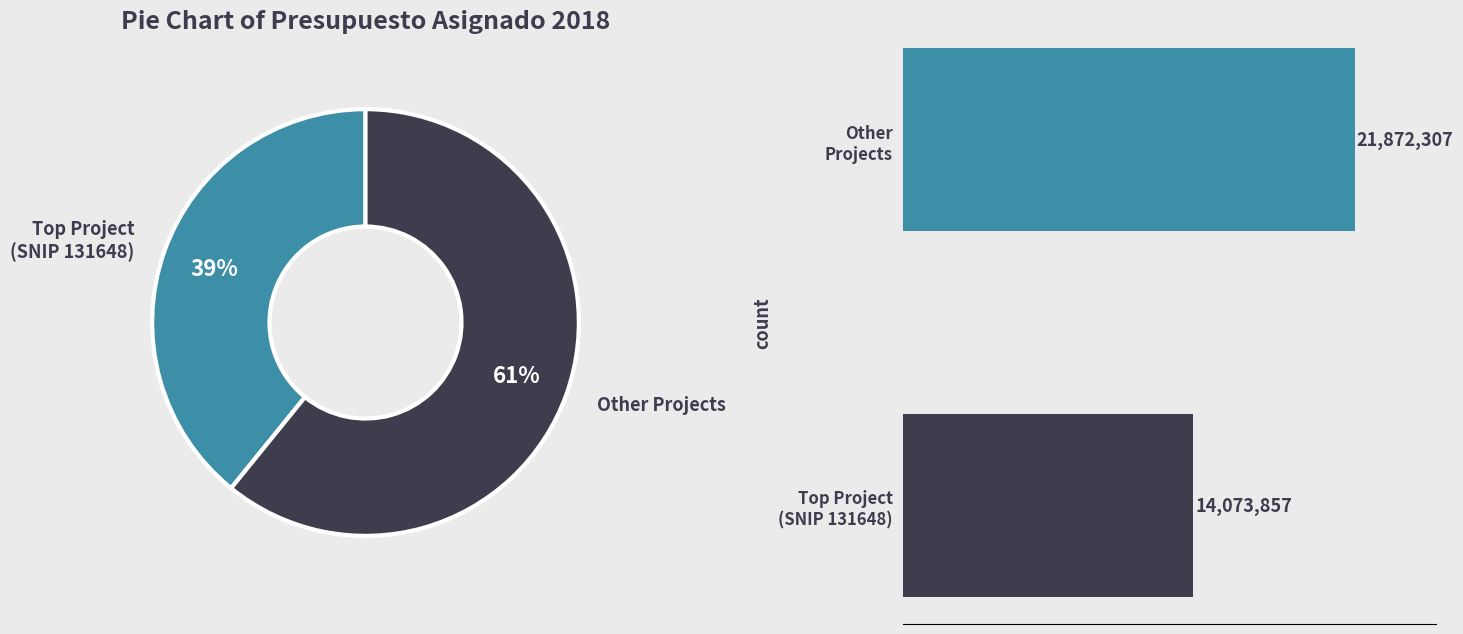

Rank the categories by value from highest to lowest.

Other Projects, Top Project
(SNIP 131648)